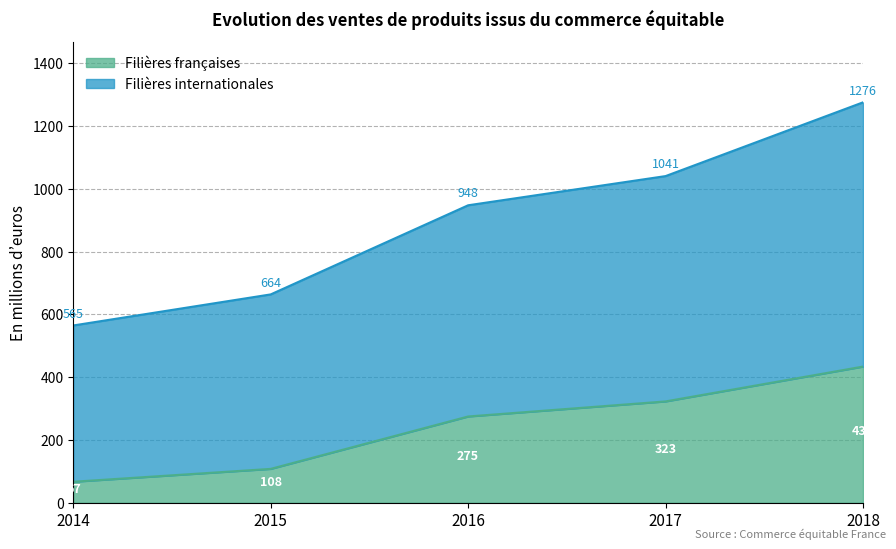

Reading left to right, extract all data points from this chart.

Filières françaises: 67	108	275	323	434
Filières internationales: 565	664	948	1041	1276